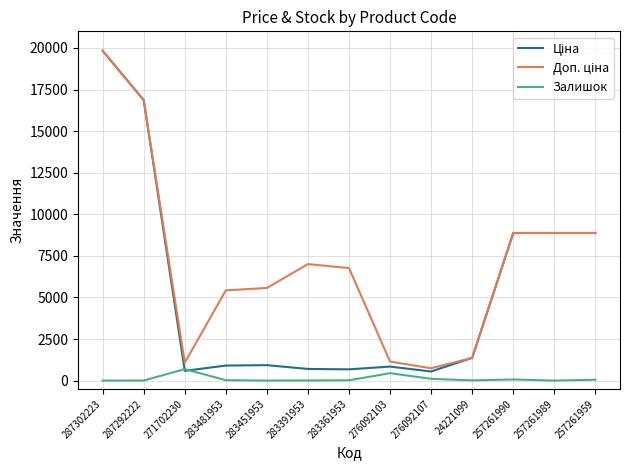

How many series are shown in this chart?

3